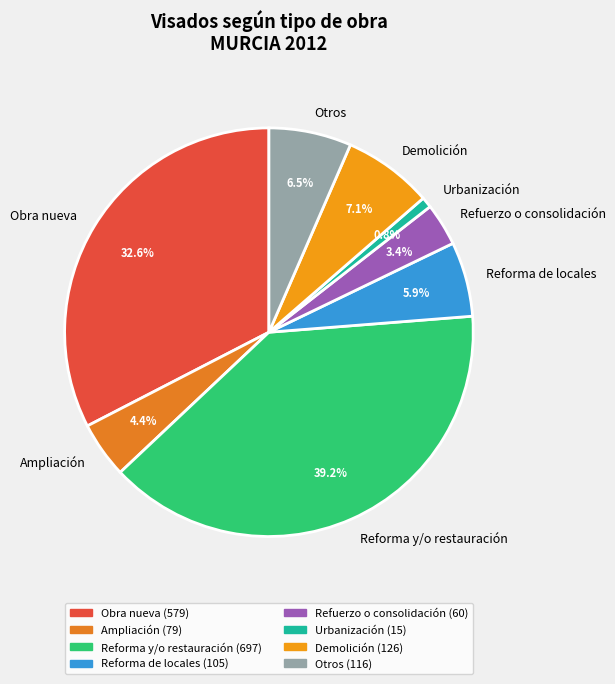

Between Obra nueva and Ampliación, which is larger?

Obra nueva